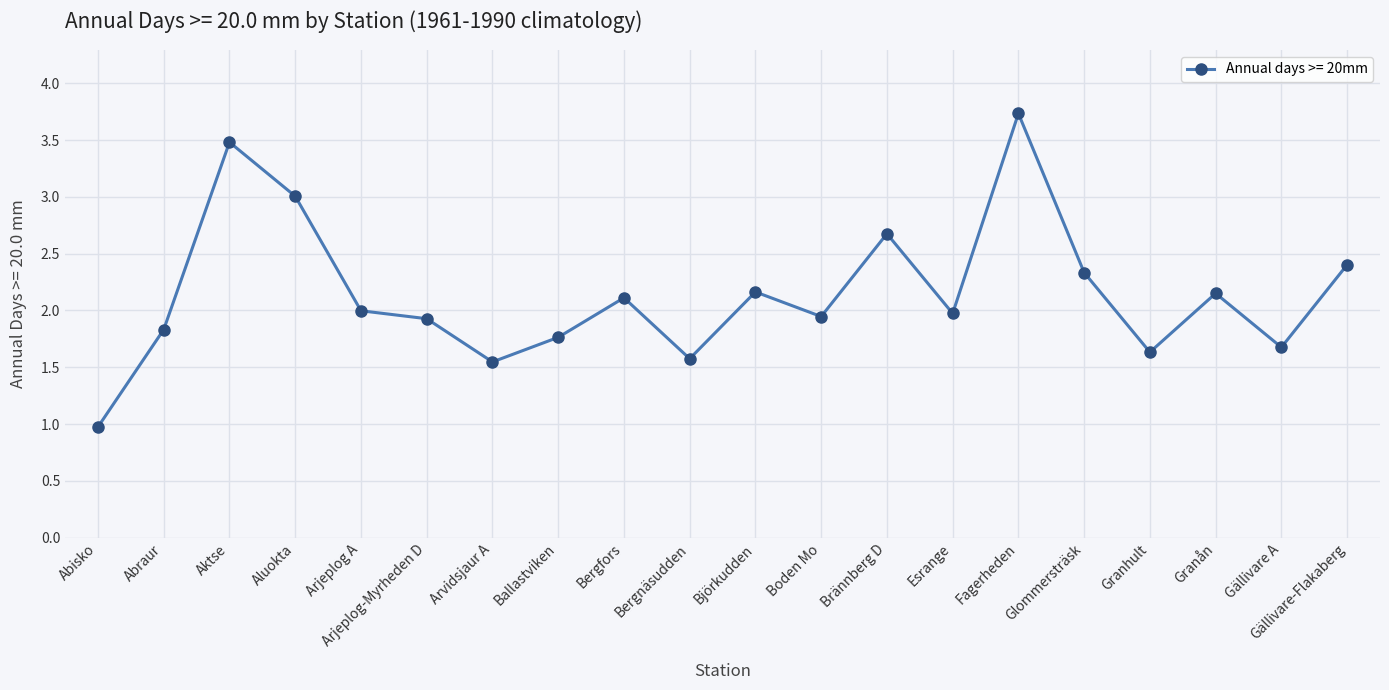

True or false: the data has more than 0 interior local peaks.

True